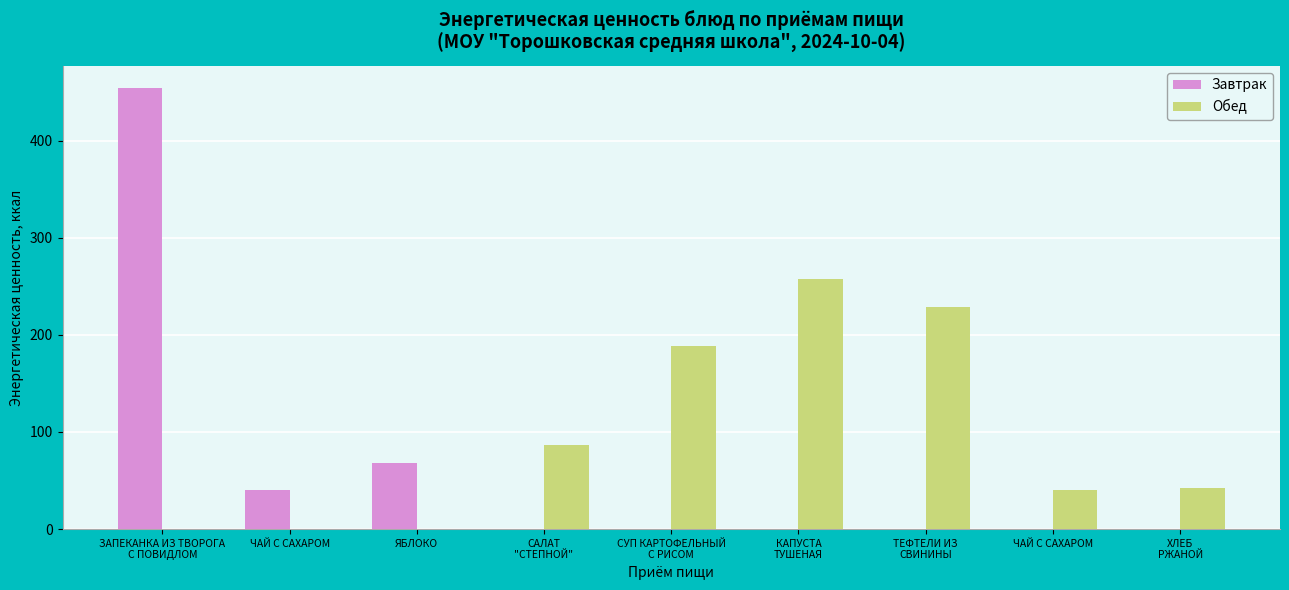

What is the label of the 4th bar from the right?

КАПУСТА
ТУШЕНАЯ